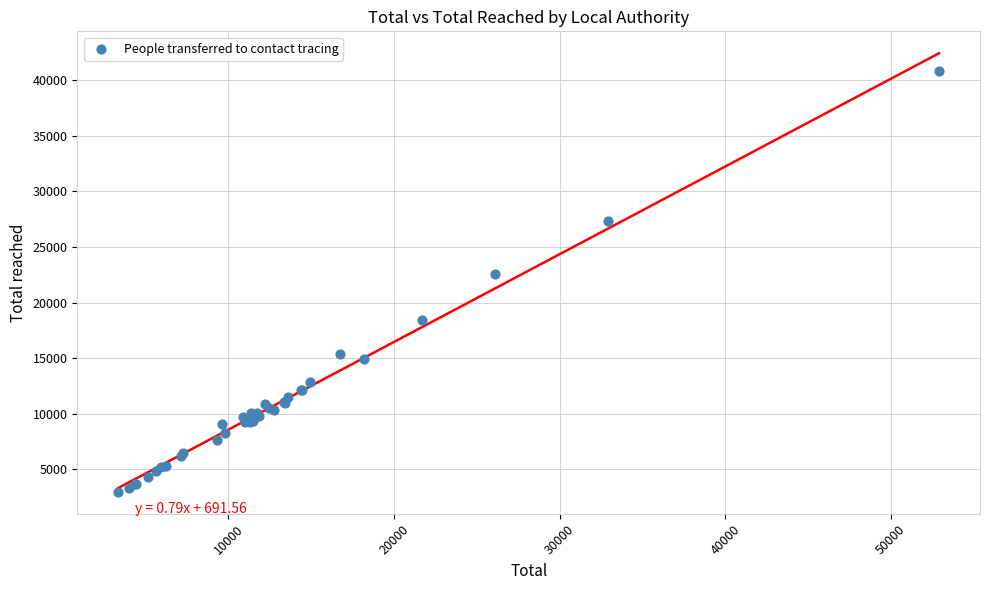

What Y value in the scatter plot is closest to 21879?

22563